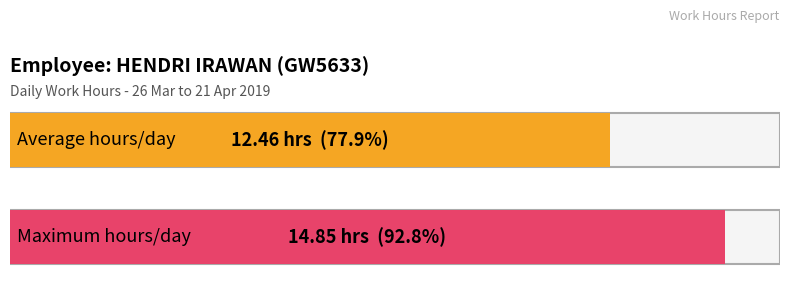

What is the greatest value displayed?

14.8